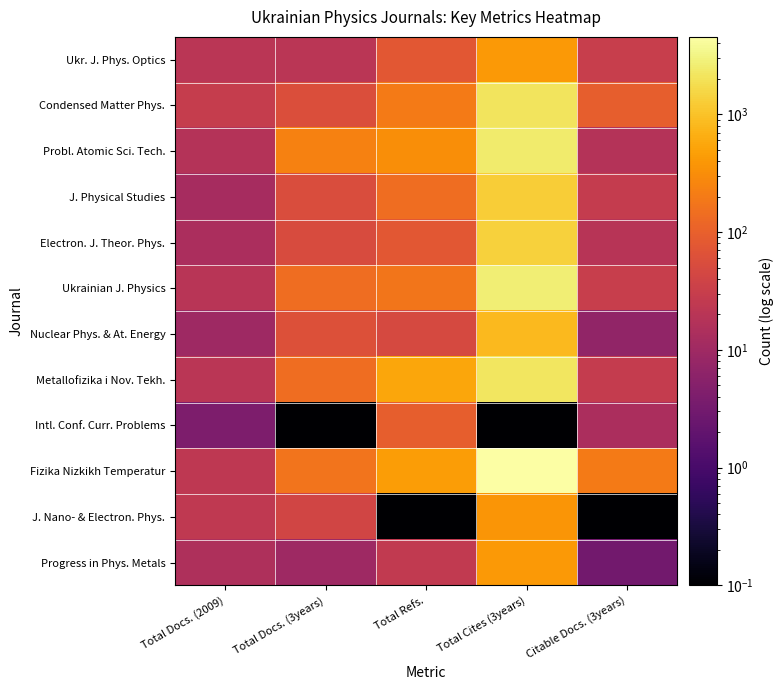

At which category is the sum across all series the highest?

Total Cites (3years)